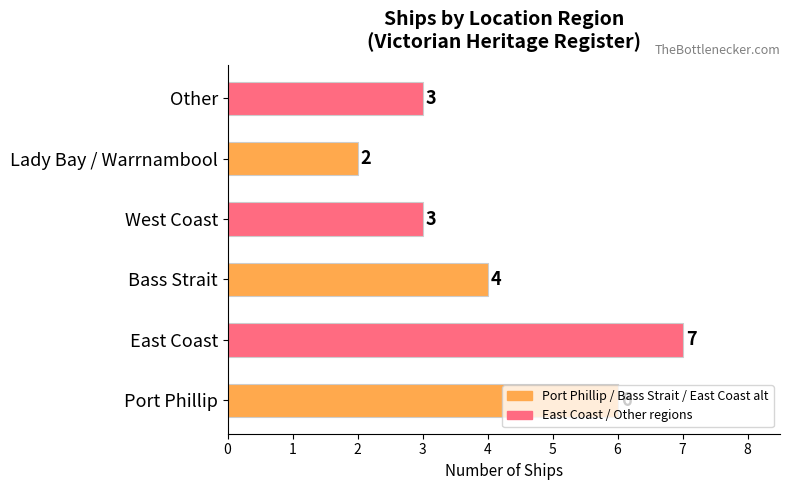

Are the bars grouped side by side (vs. stacked)?

No